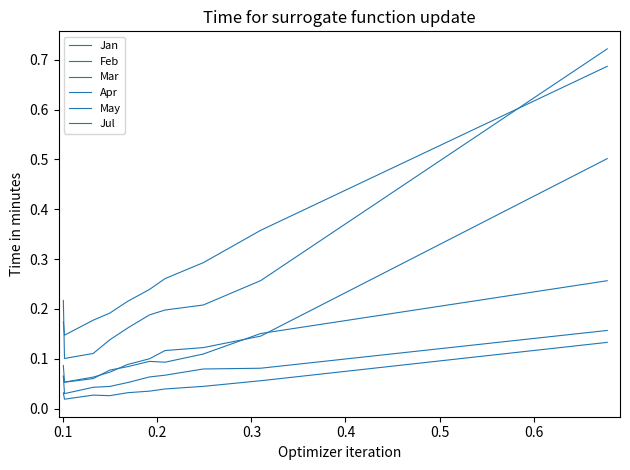

Does the chart have visible grid lines?

No